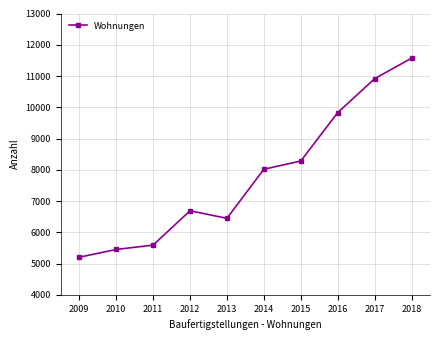

What is the change in value from 2013 to 2018?

+5124